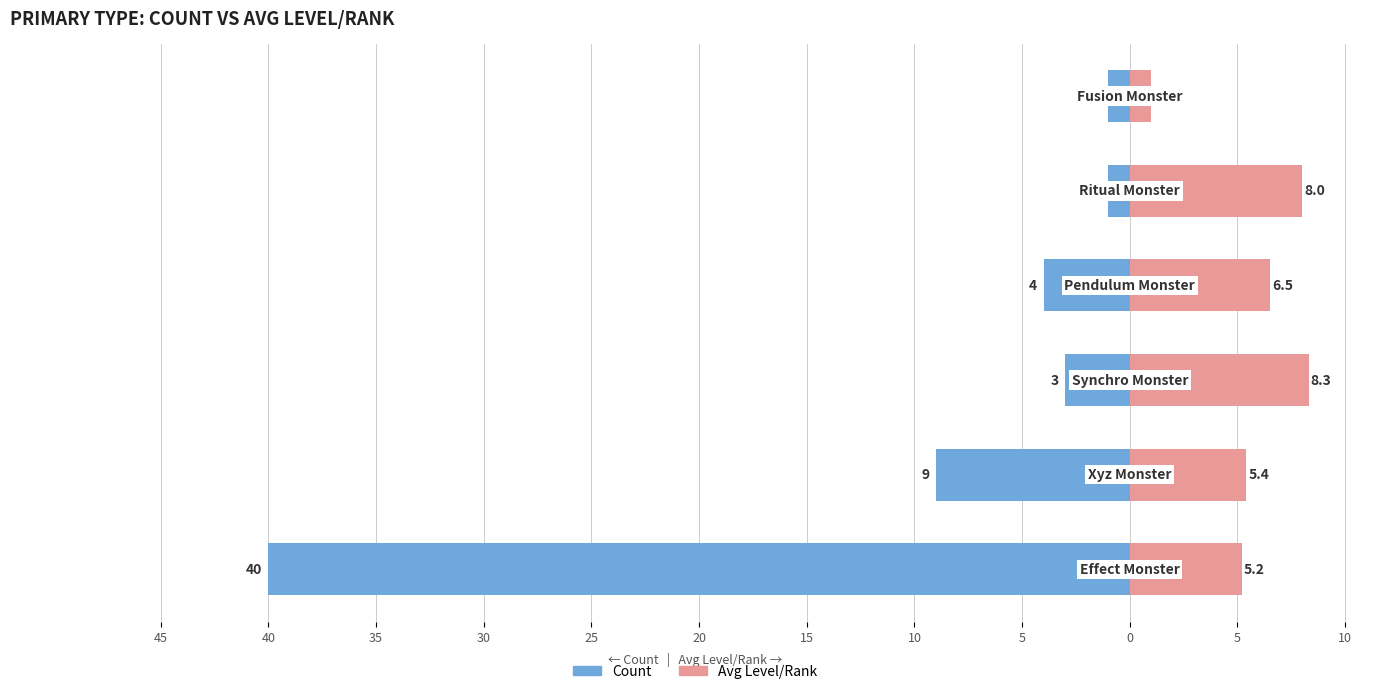

Which series has the widest spread of values?

Count